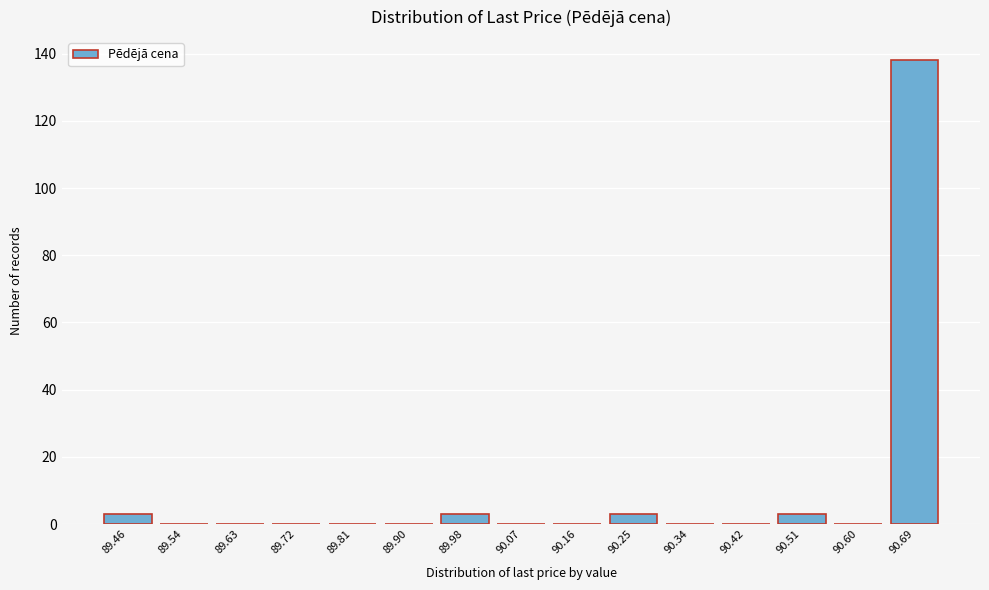

Reading left to right, extract all data points from this chart.

89.46=3	89.54=0	89.63=0	89.72=0	89.81=0	89.90=0	89.98=3	90.07=0	90.16=0	90.25=3	90.34=0	90.42=0	90.51=3	90.60=0	90.69=138